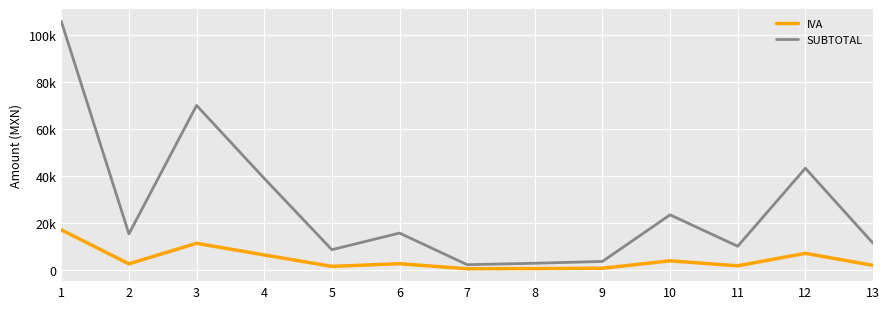

The value of SUBTOTAL at 6 is 15517.2. True or false?

True